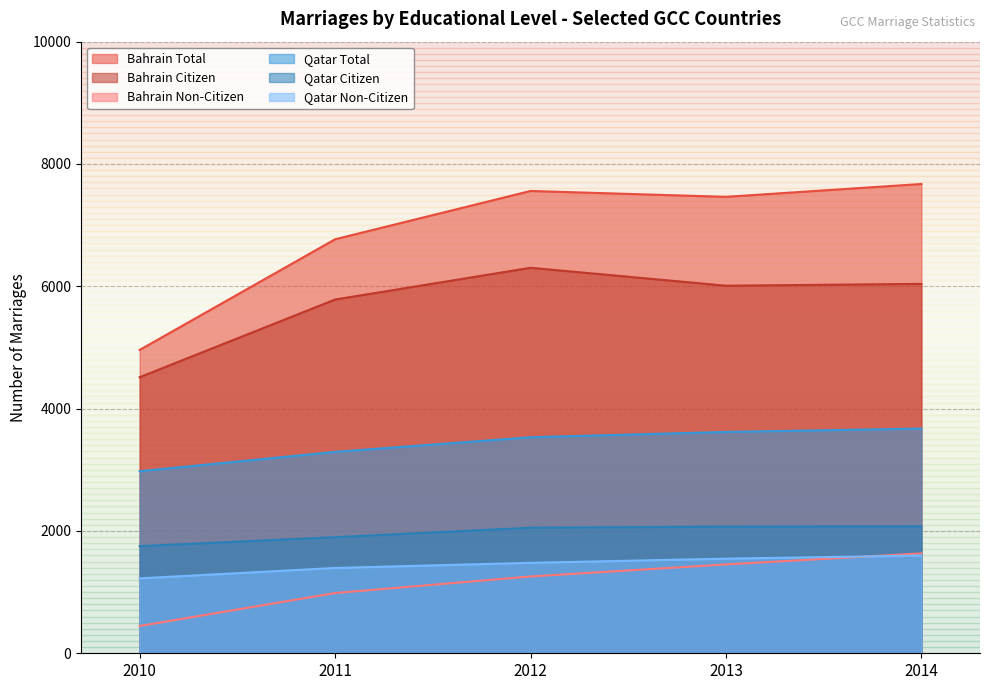

Does the chart display data point markers on the line(s)?

No